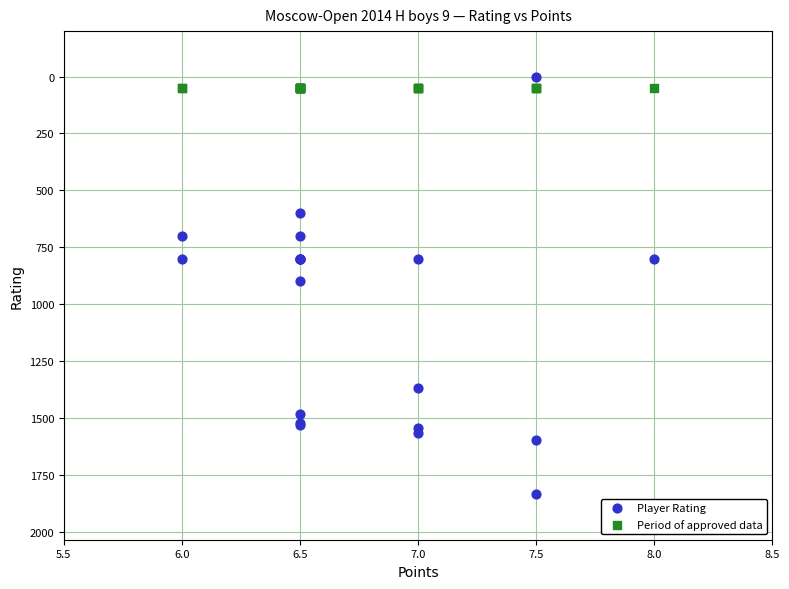

Which series reaches the maximum Y coordinate?

Player Rating